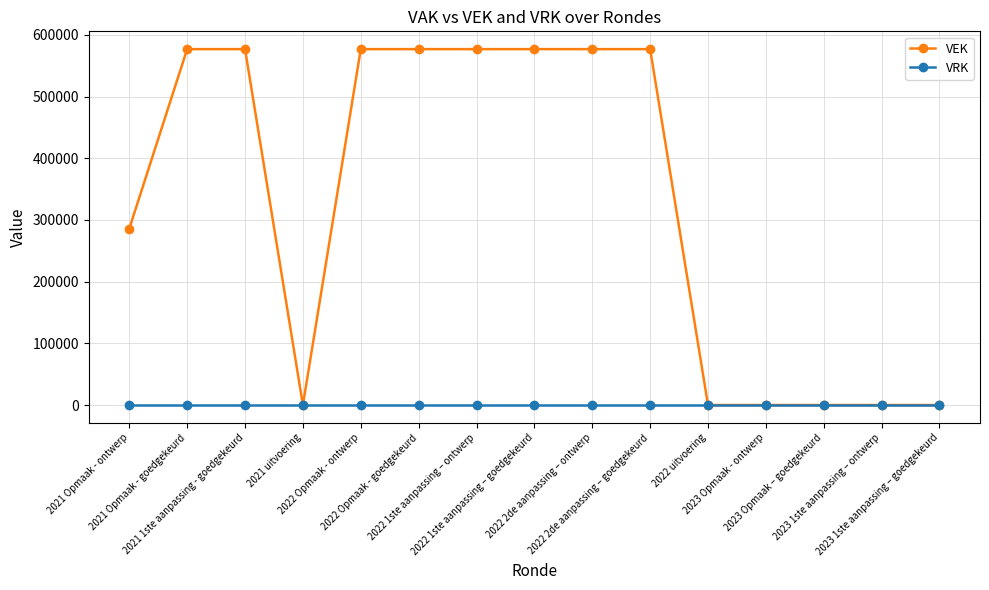

Which series has the widest spread of values?

VEK